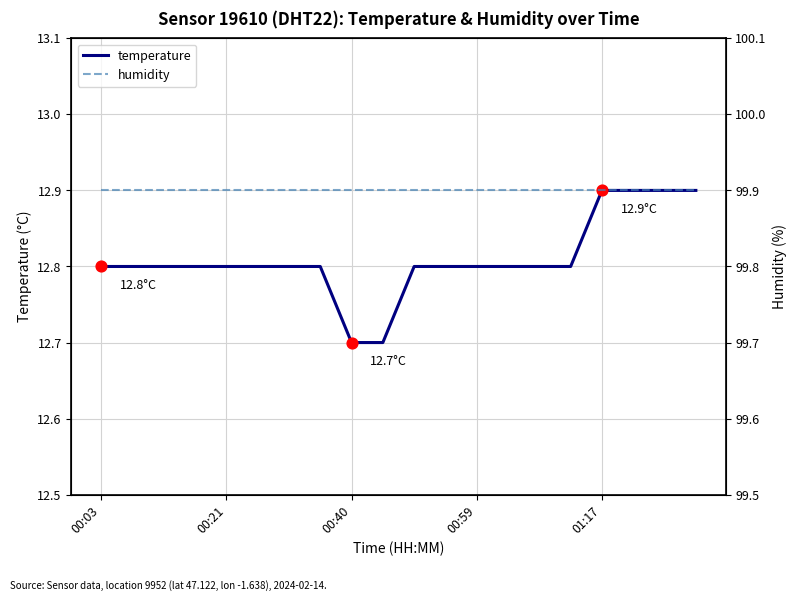

Which series contains the lowest Y value?

temperature